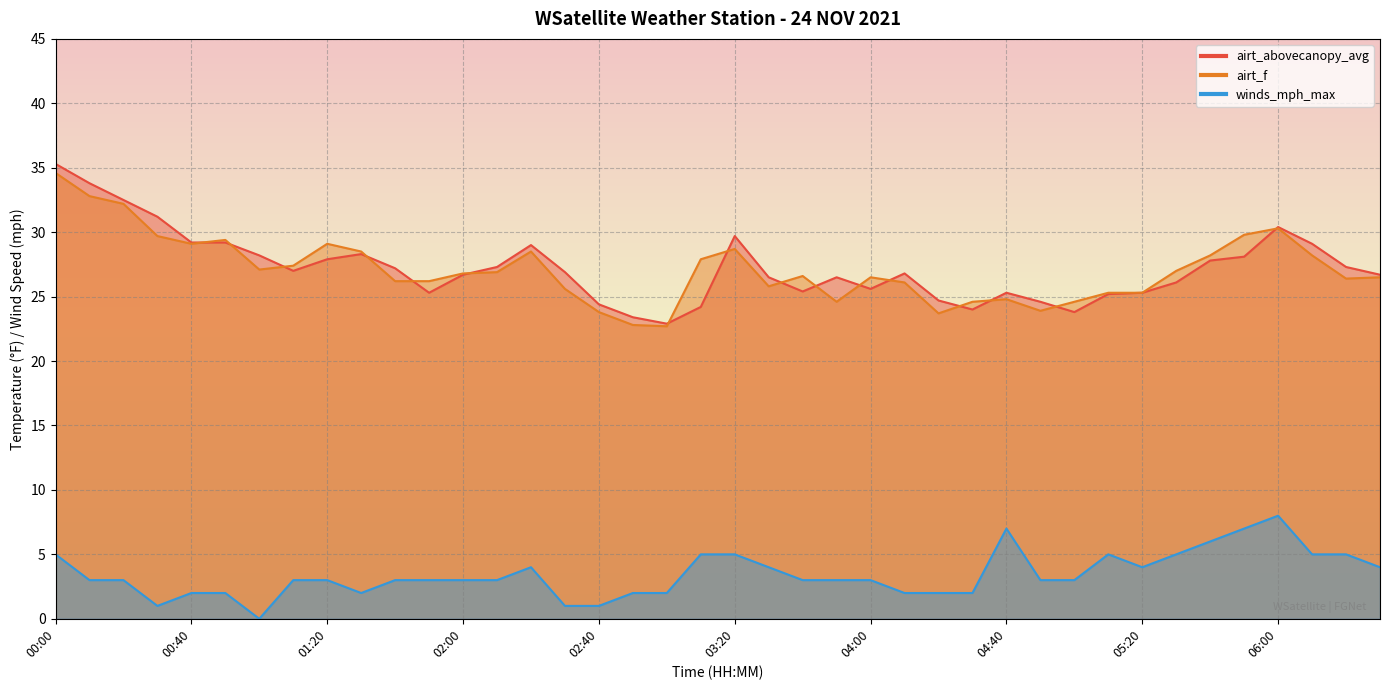

Reading left to right, what are all the values shown in this chart?

airt_abovecanopy_avg: 00:00=35.3	00:10=33.8	00:20=32.5	00:30=31.2	00:40=29.2	00:50=29.2	01:00=28.2	01:10=27.0	01:20=27.9	01:30=28.3	01:40=27.2	01:50=25.3	02:00=26.7	02:10=27.3	02:20=29.0	02:30=26.9	02:40=24.4	02:50=23.4	03:00=22.9	03:10=24.2	03:20=29.7	03:30=26.5	03:40=25.4	03:50=26.5	04:00=25.6	04:10=26.8	04:20=24.7	04:30=24.0	04:40=25.3	04:50=24.6	05:00=23.8	05:10=25.2	05:20=25.3	05:30=26.1	05:40=27.8	05:50=28.1	06:00=30.4	06:10=29.1	06:20=27.3	06:30=26.7
airt_f: 00:00=34.6	00:10=32.8	00:20=32.2	00:30=29.7	00:40=29.1	00:50=29.4	01:00=27.1	01:10=27.4	01:20=29.1	01:30=28.5	01:40=26.2	01:50=26.2	02:00=26.8	02:10=26.9	02:20=28.5	02:30=25.6	02:40=23.8	02:50=22.8	03:00=22.7	03:10=27.9	03:20=28.7	03:30=25.8	03:40=26.6	03:50=24.6	04:00=26.5	04:10=26.1	04:20=23.7	04:30=24.6	04:40=24.8	04:50=23.9	05:00=24.6	05:10=25.3	05:20=25.3	05:30=27.0	05:40=28.2	05:50=29.8	06:00=30.3	06:10=28.2	06:20=26.4	06:30=26.5
winds_mph_max: 00:00=5.0	00:10=3.0	00:20=3.0	00:30=1.0	00:40=2.0	00:50=2.0	01:00=0.0	01:10=3.0	01:20=3.0	01:30=2.0	01:40=3.0	01:50=3.0	02:00=3.0	02:10=3.0	02:20=4.0	02:30=1.0	02:40=1.0	02:50=2.0	03:00=2.0	03:10=5.0	03:20=5.0	03:30=4.0	03:40=3.0	03:50=3.0	04:00=3.0	04:10=2.0	04:20=2.0	04:30=2.0	04:40=7.0	04:50=3.0	05:00=3.0	05:10=5.0	05:20=4.0	05:30=5.0	05:40=6.0	05:50=7.0	06:00=8.0	06:10=5.0	06:20=5.0	06:30=4.0